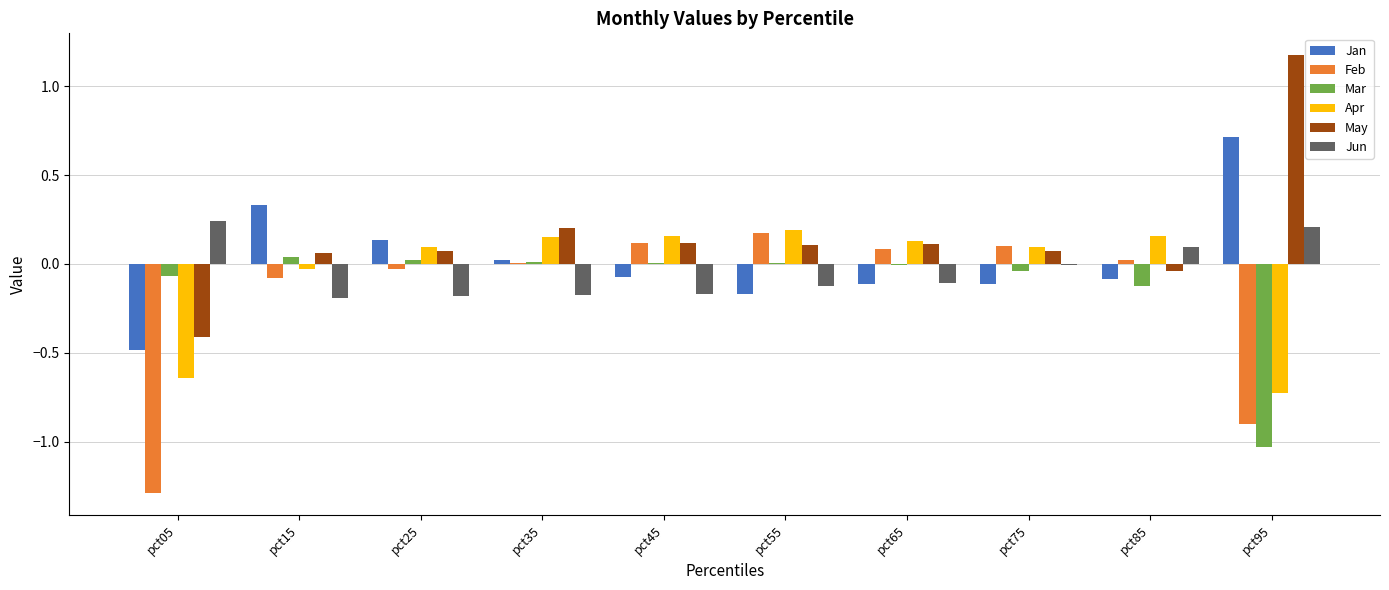

What is the sum of all May values?

1.5